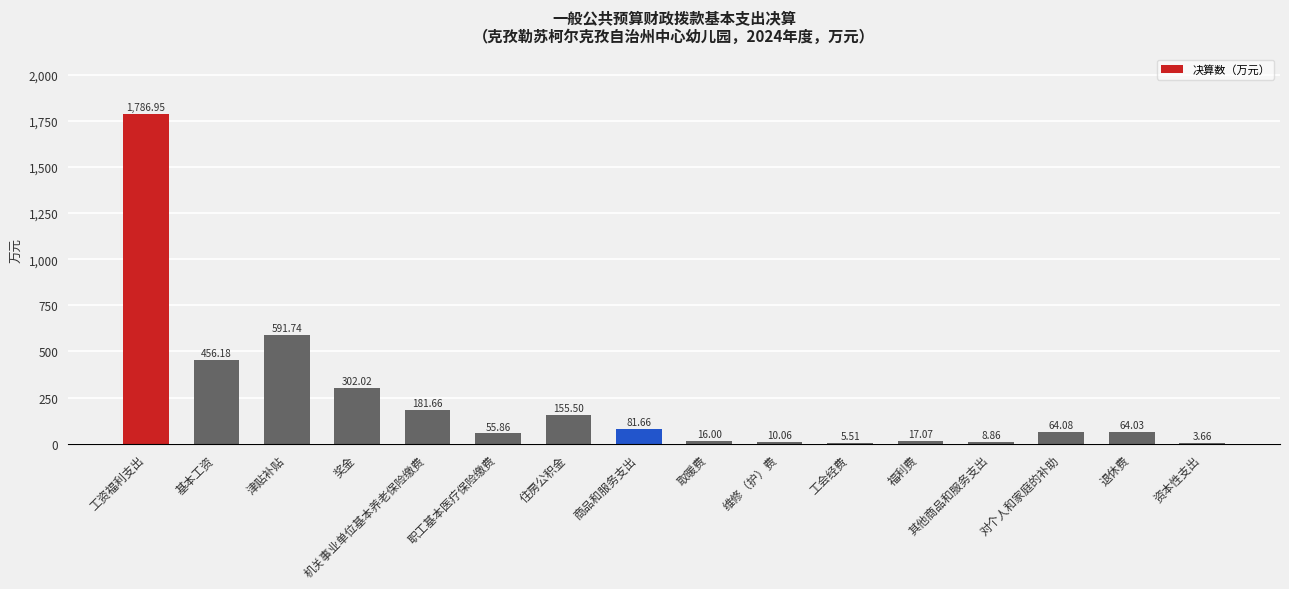

Which has a higher value, 商品和服务支出 or 资本性支出?

商品和服务支出